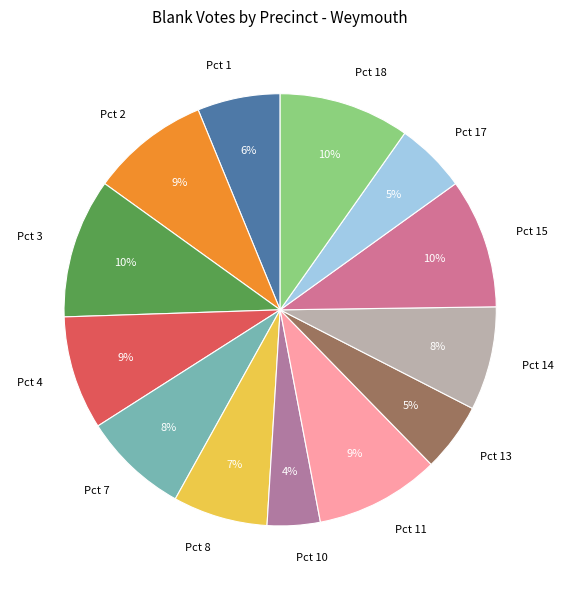

Between Pct 1 and Pct 8, which is larger?

Pct 8